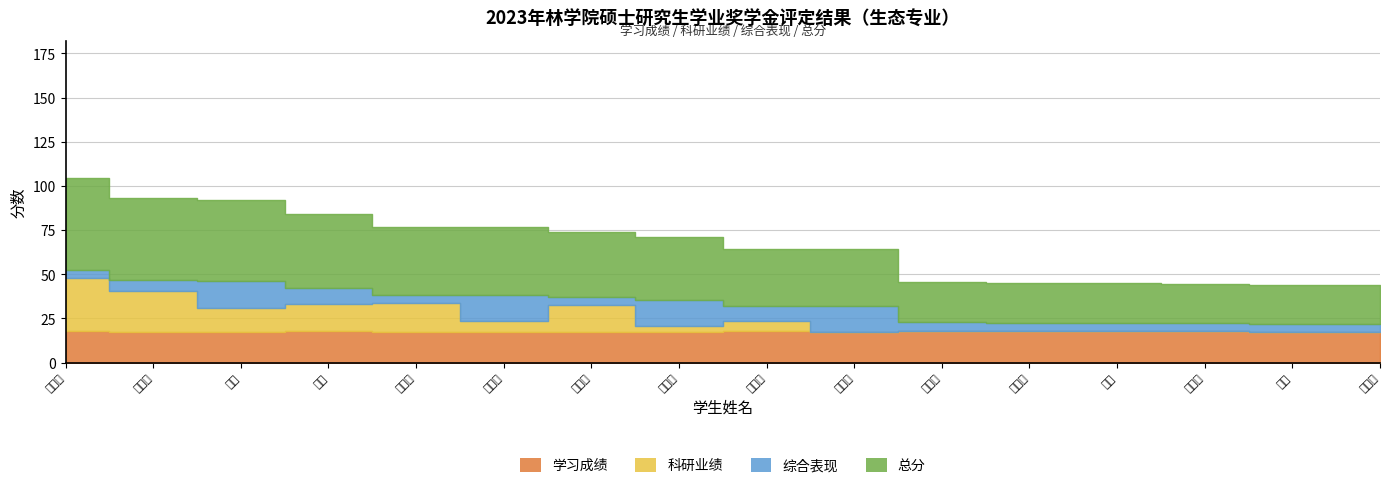

True or false: 学习成绩 and 总分 cross at least once.

False